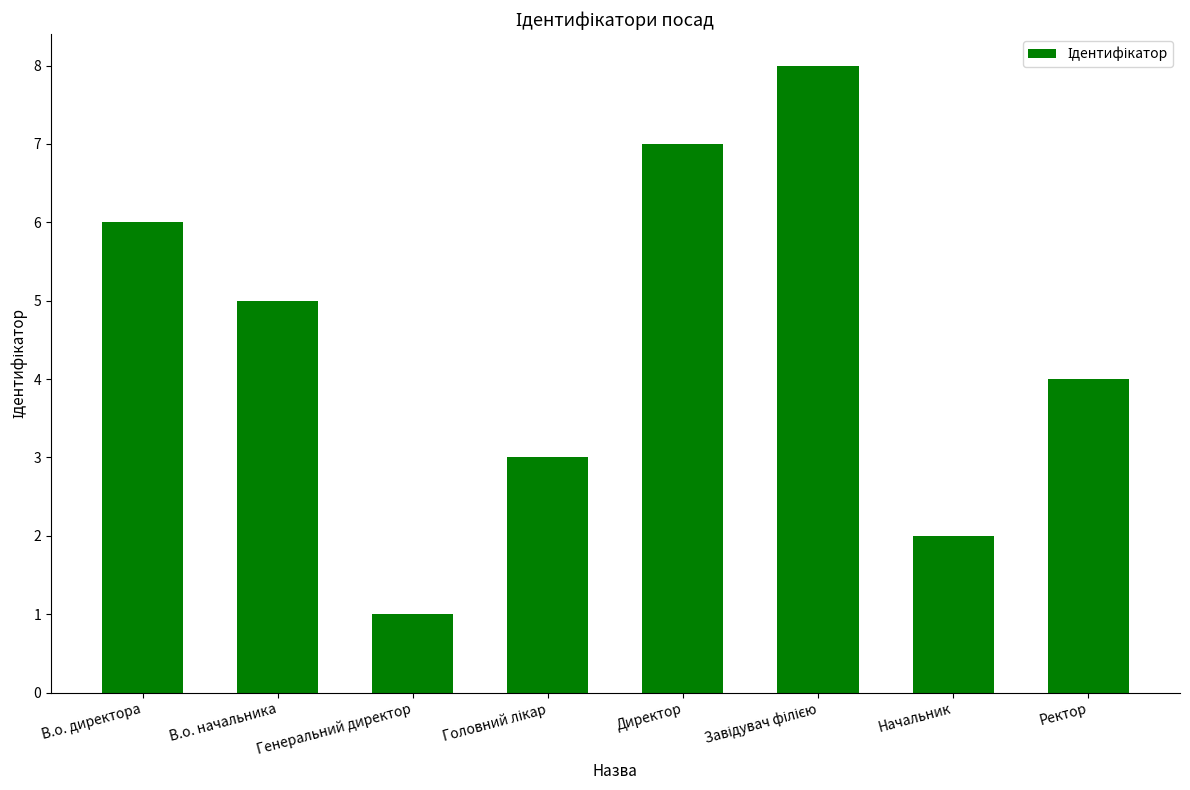

Is it true that the value at Ректор is 7?

False